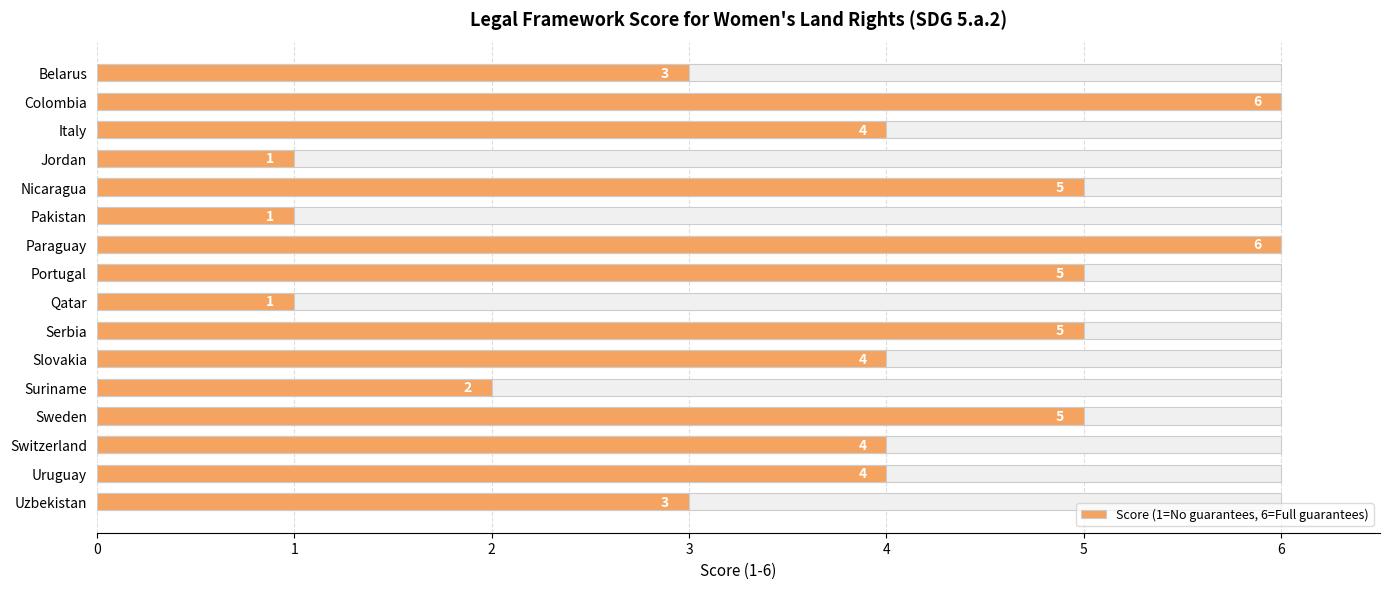

Is it true that the value at Italy is 6?

False